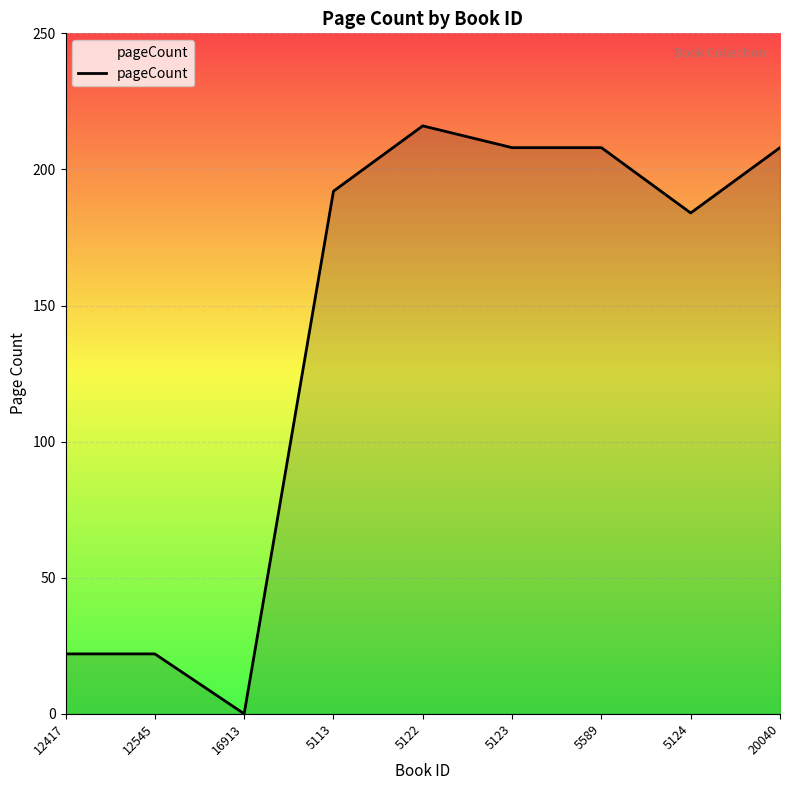

Does the chart have visible grid lines?

Yes